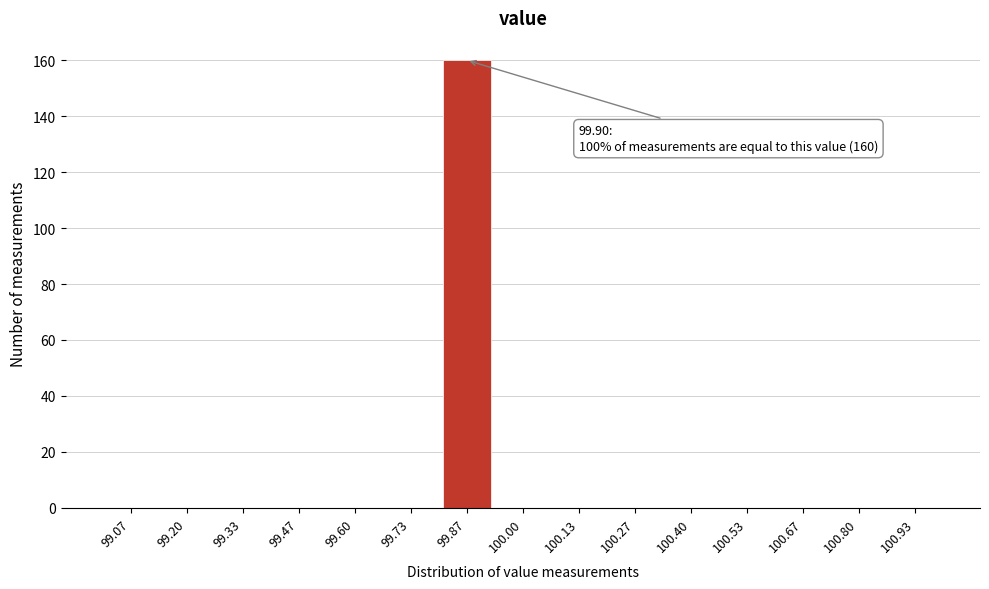

Reading left to right, what are all the values shown in this chart?

99.07=0	99.20=0	99.33=0	99.47=0	99.60=0	99.73=0	99.87=160	100.00=0	100.13=0	100.27=0	100.40=0	100.53=0	100.67=0	100.80=0	100.93=0